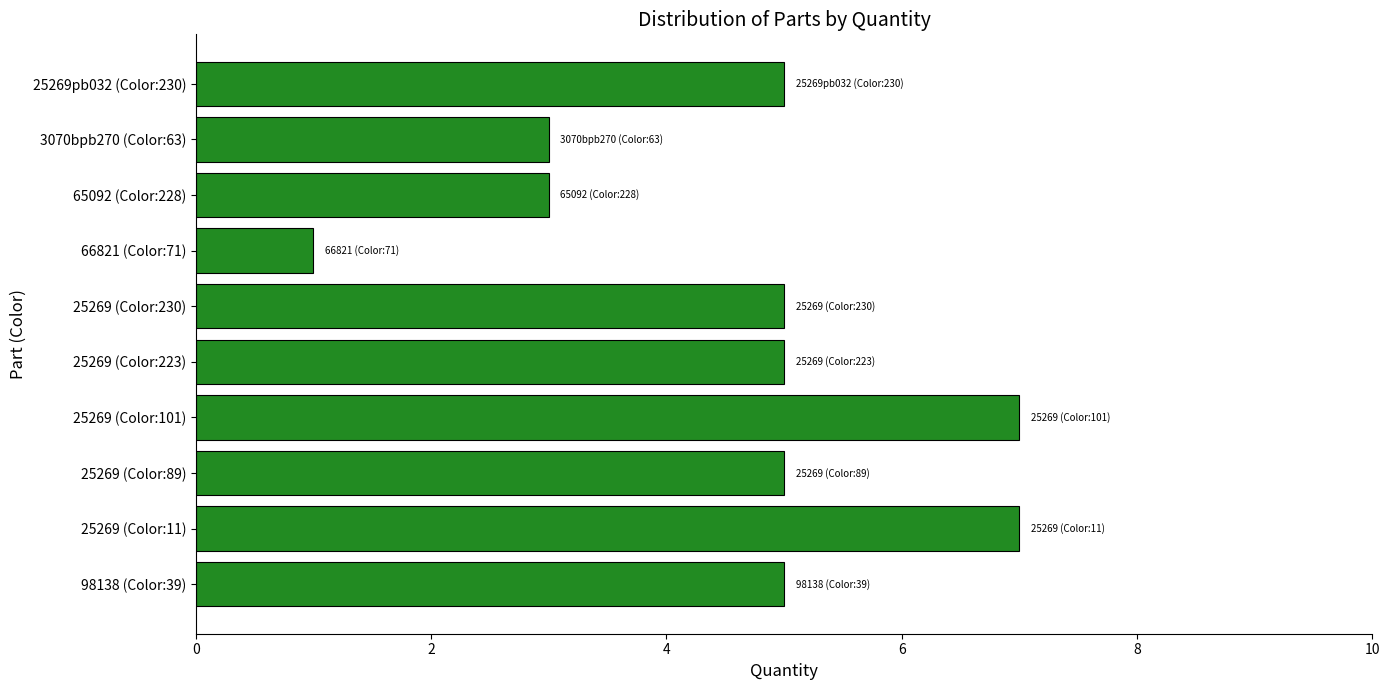

Which category has the lowest value across all series?

66821 (Color:71)